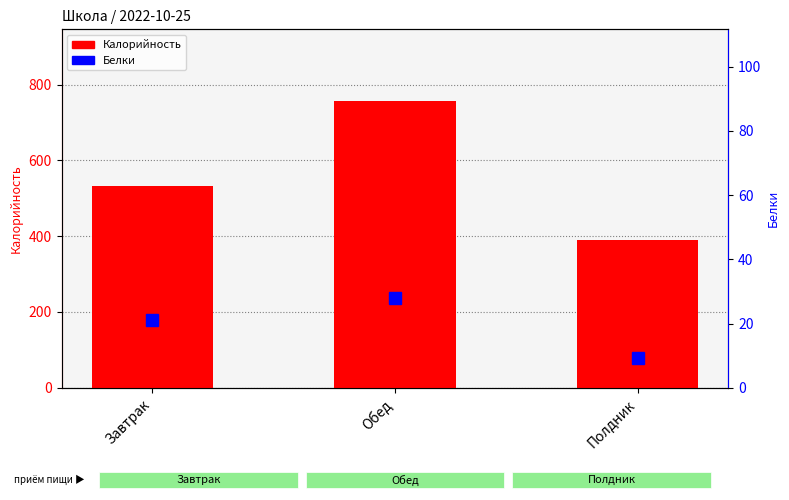

Are the bars horizontal?

No